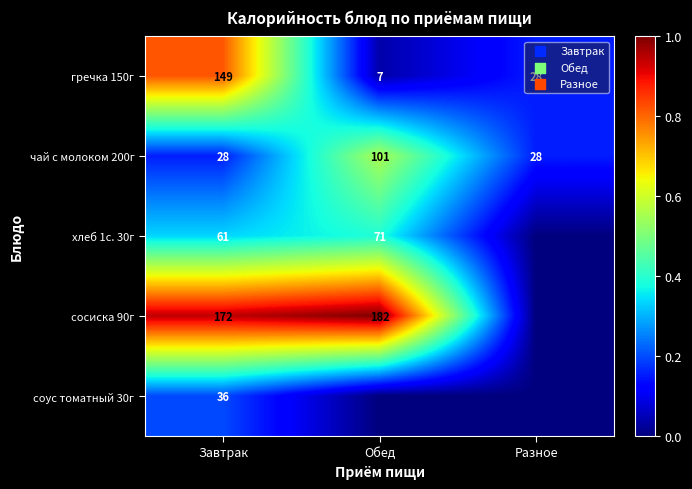

Is the value of чай с молоком 200г at Завтрак greater than the value of хлеб 1с. 30г at Завтрак?

No